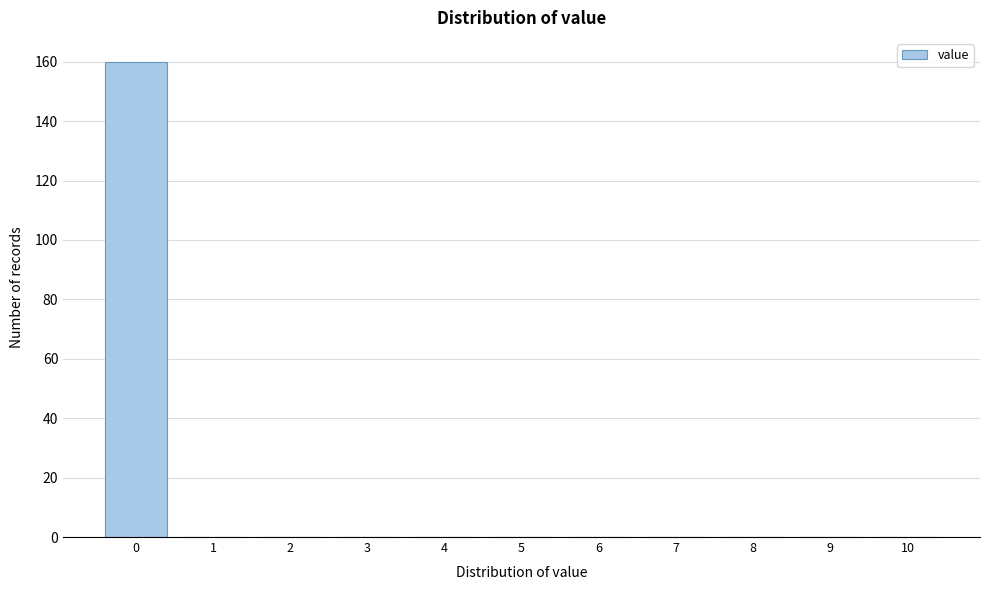

Reading right to left, transcribe all the data shown in this chart.

10=0	9=0	8=0	7=0	6=0	5=0	4=0	3=0	2=0	1=0	0=160